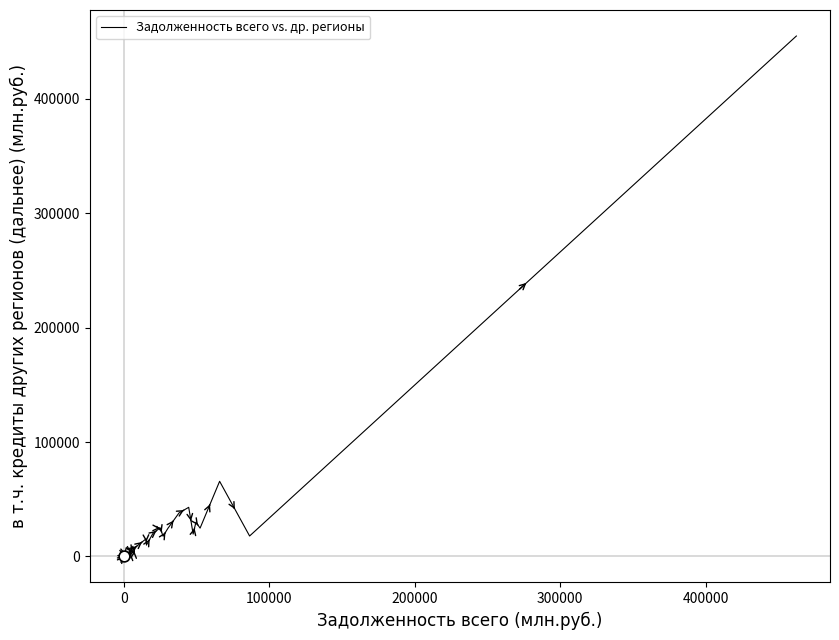

What is the difference between the maximum and minimum values?

454733